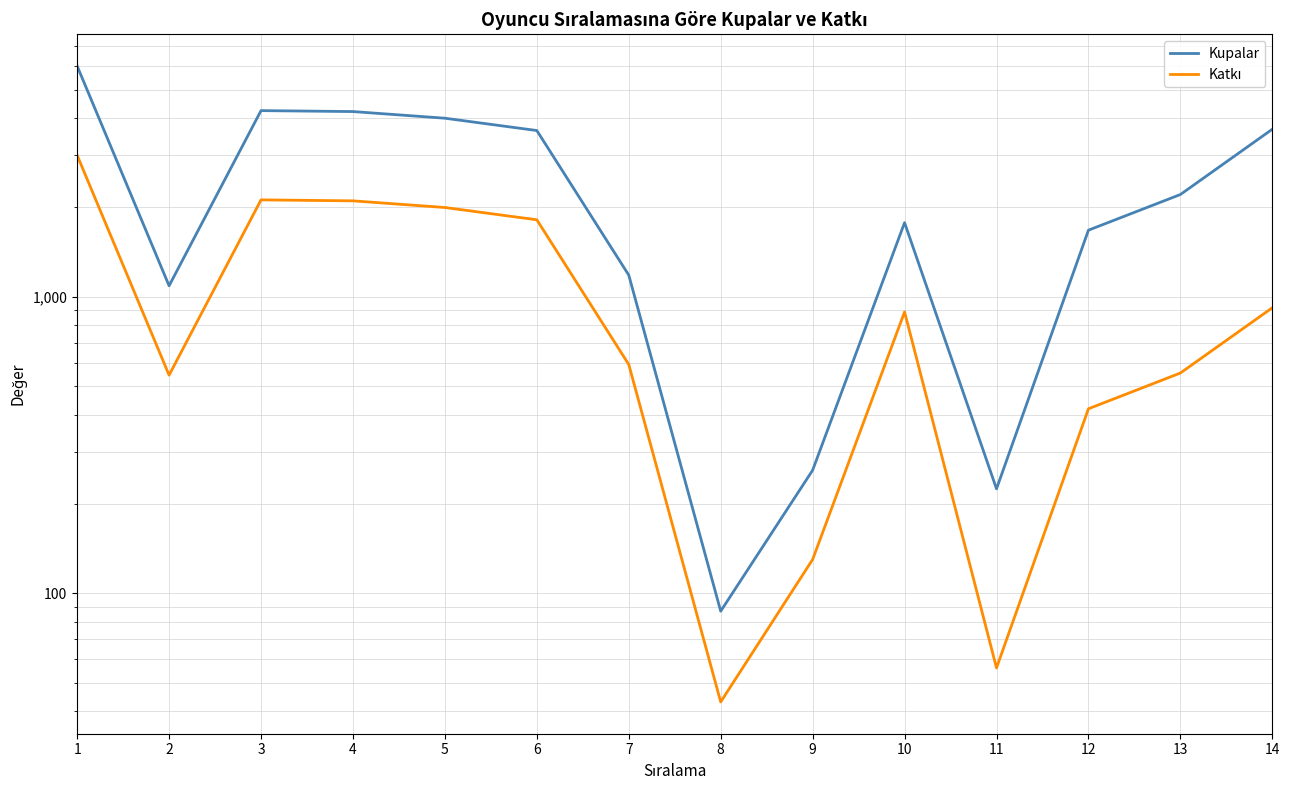

True or false: Kupalar has a value of 2208 at 12.

False